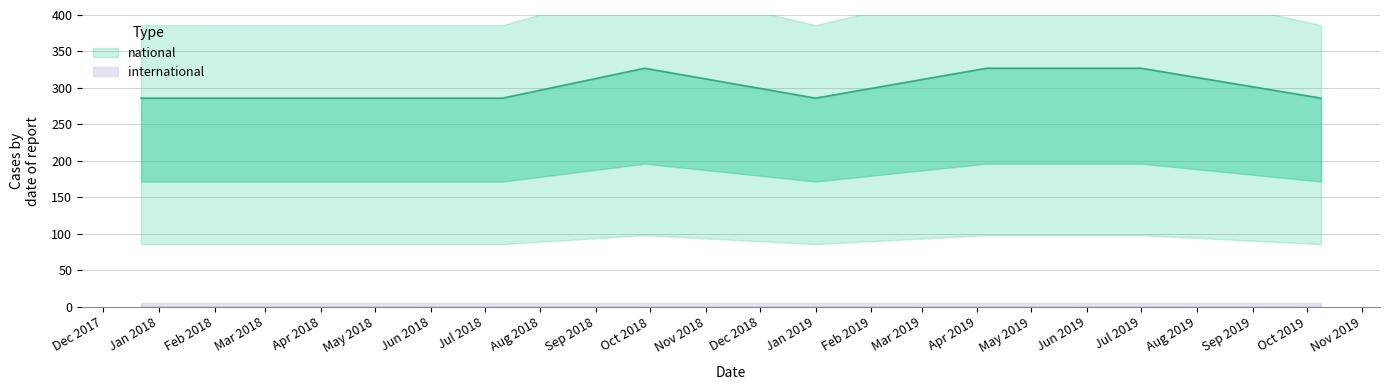

Which has a higher value, 2018-04-09 or 2019-01-01?

2018-04-09